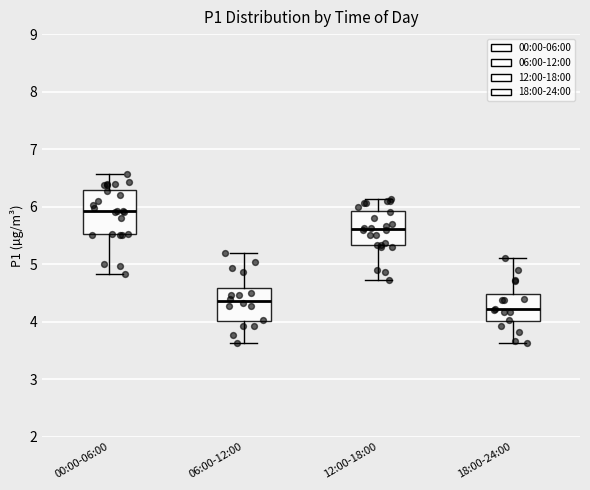

Which box is the tallest, from its lower edge to its upper edge?

00:00-06:00